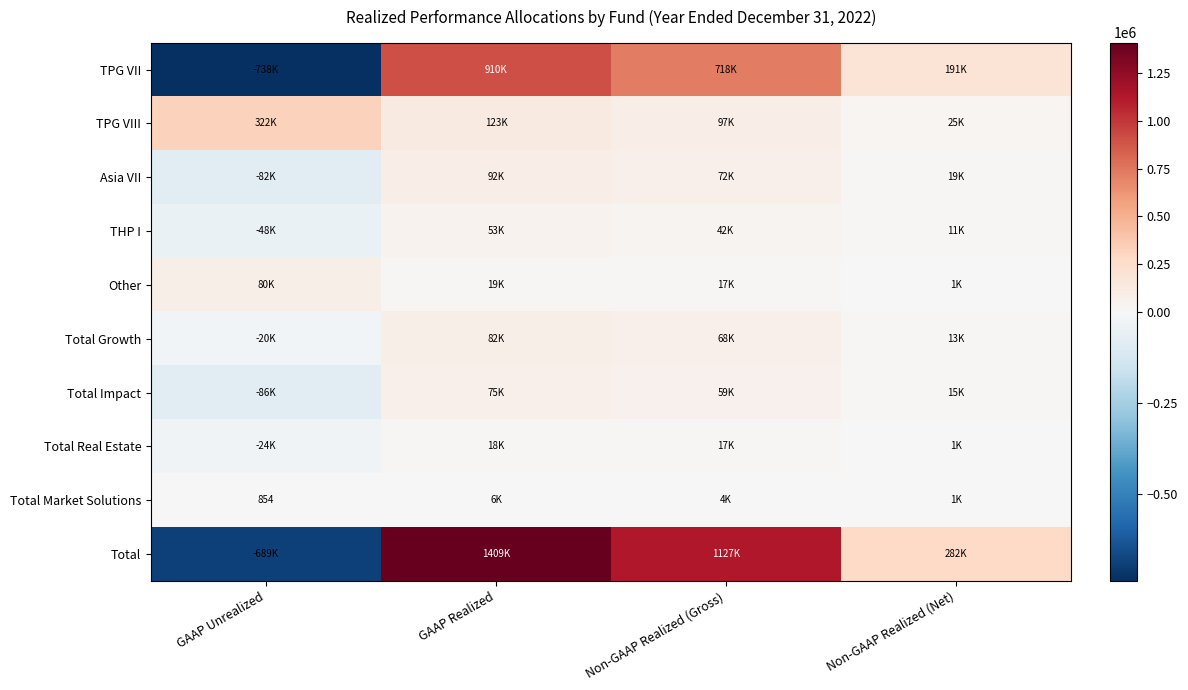

What is the difference between the maximum and second lowest values in the THP I series?

42192